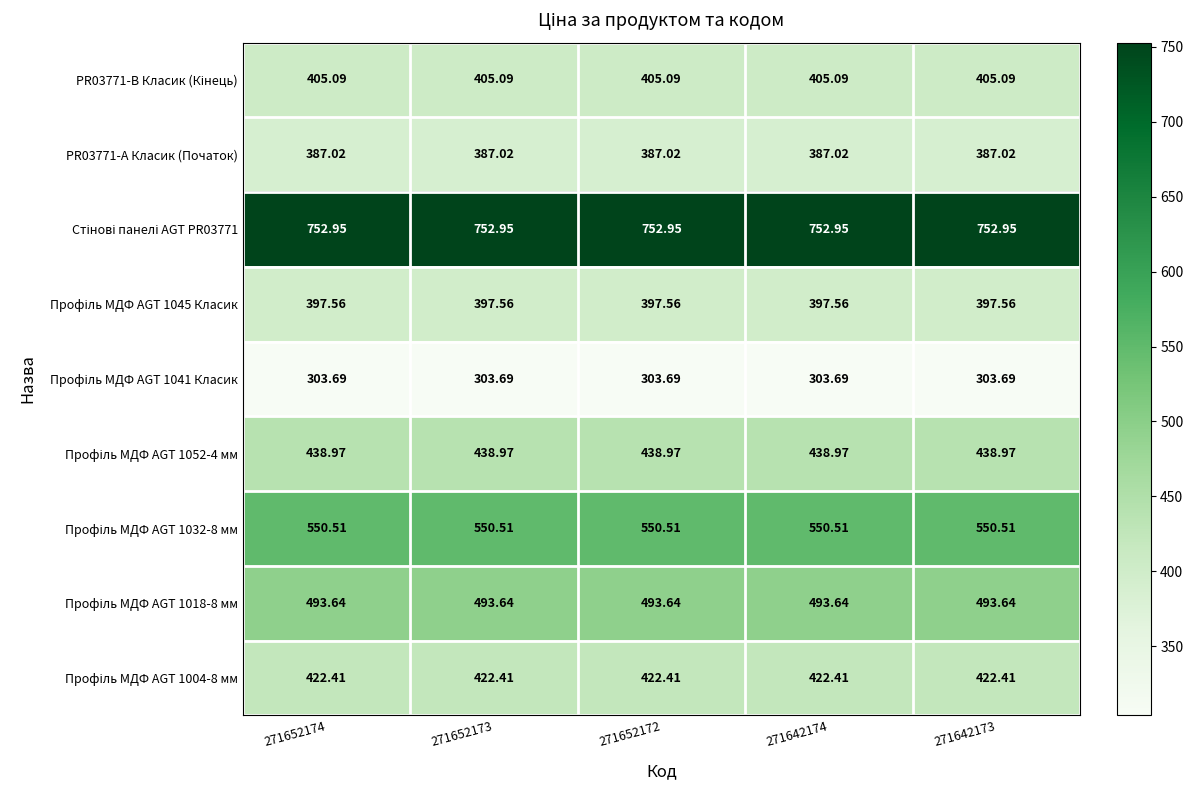

How many series are shown in this chart?

9